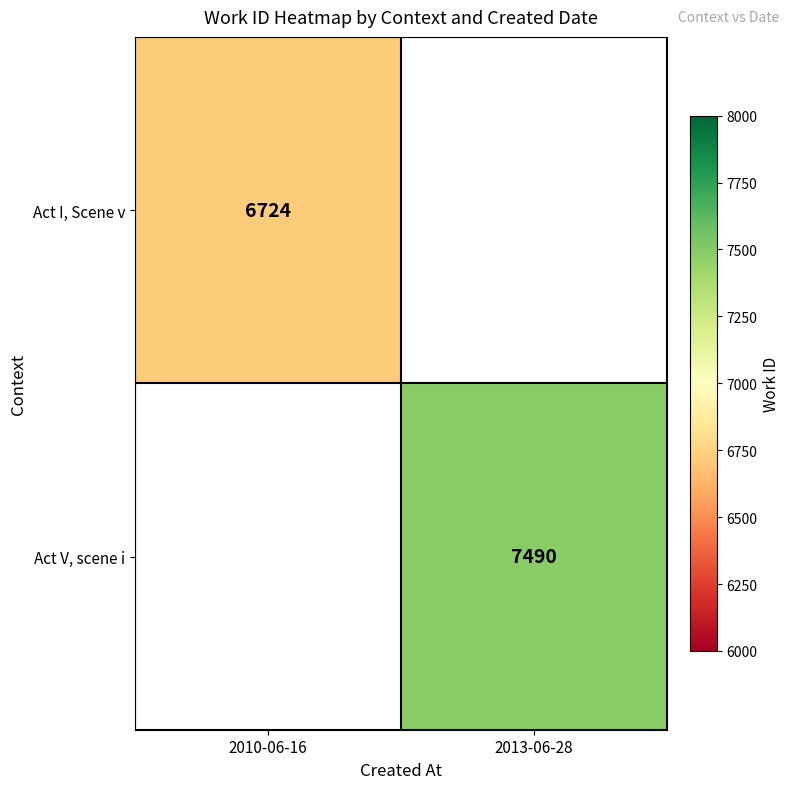

What is the smallest value displayed?

6724.0